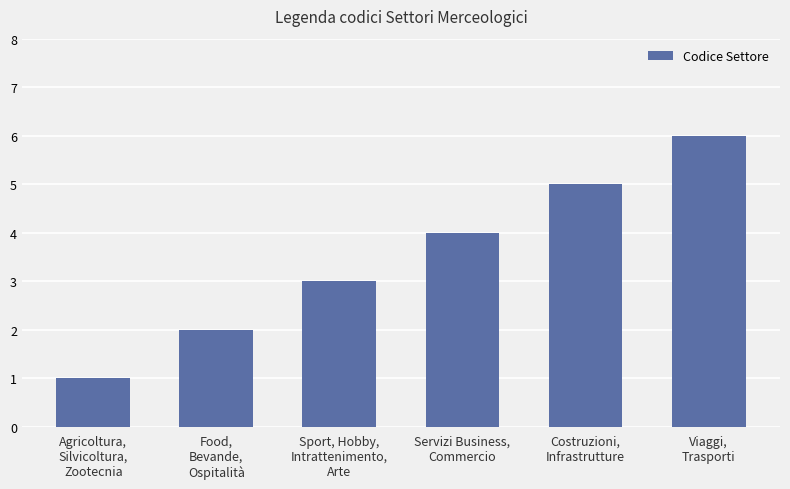

Reading right to left, extract all data points from this chart.

Viaggi,
Trasporti=6	Costruzioni,
Infrastrutture=5	Servizi Business,
Commercio=4	Sport, Hobby,
Intrattenimento,
Arte=3	Food,
Bevande,
Ospitalità=2	Agricoltura,
Silvicoltura,
Zootecnia=1